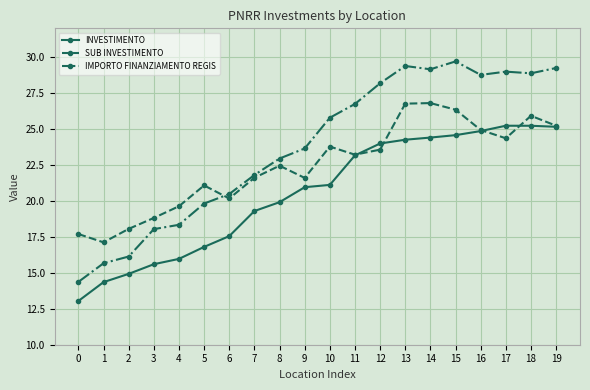

The value of IMPORTO FINANZIAMENTO REGIS at 13 is 29.4. True or false?

True